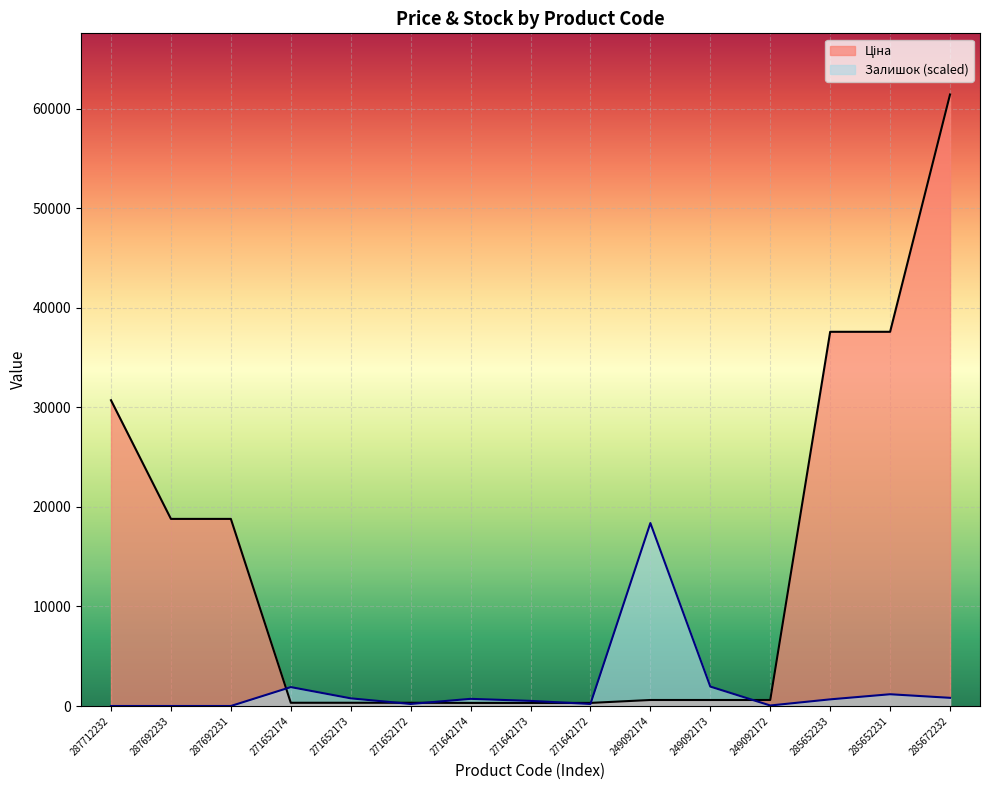

The Залишок series shows 0.0 at 287692233. True or false?

True